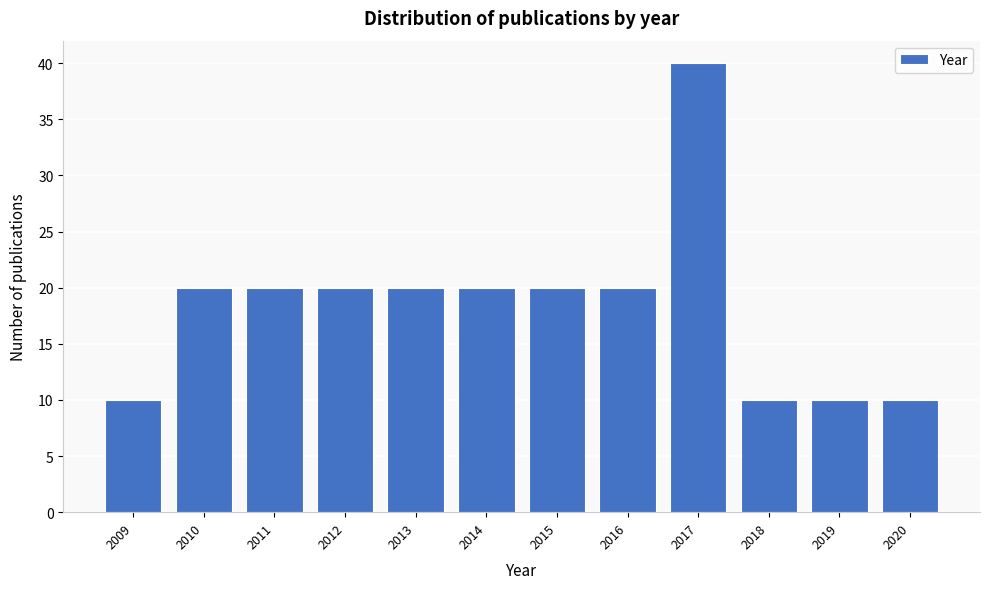

Reading left to right, list all the values displayed in this chart.

2009=10	2010=20	2011=20	2012=20	2013=20	2014=20	2015=20	2016=20	2017=40	2018=10	2019=10	2020=10